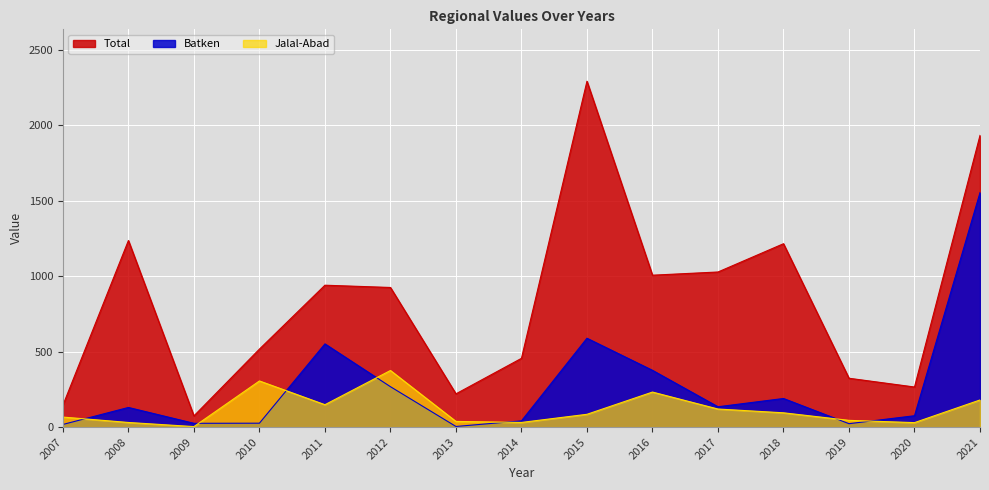

At how many categories does at least one series exceed 2254?

1